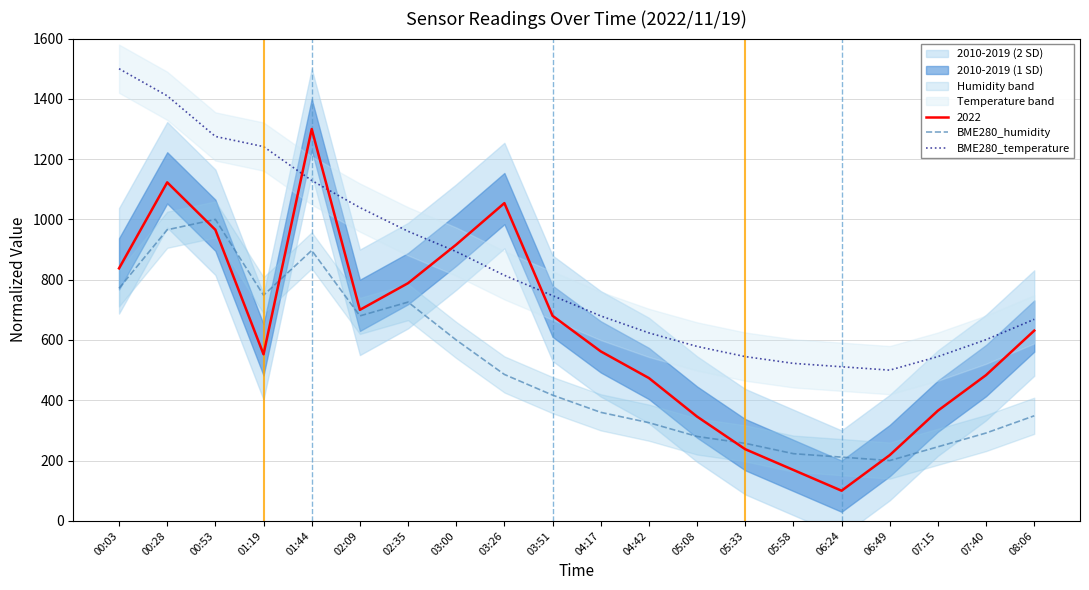

What is the highest value of the BME280_temperature series?

1500.0